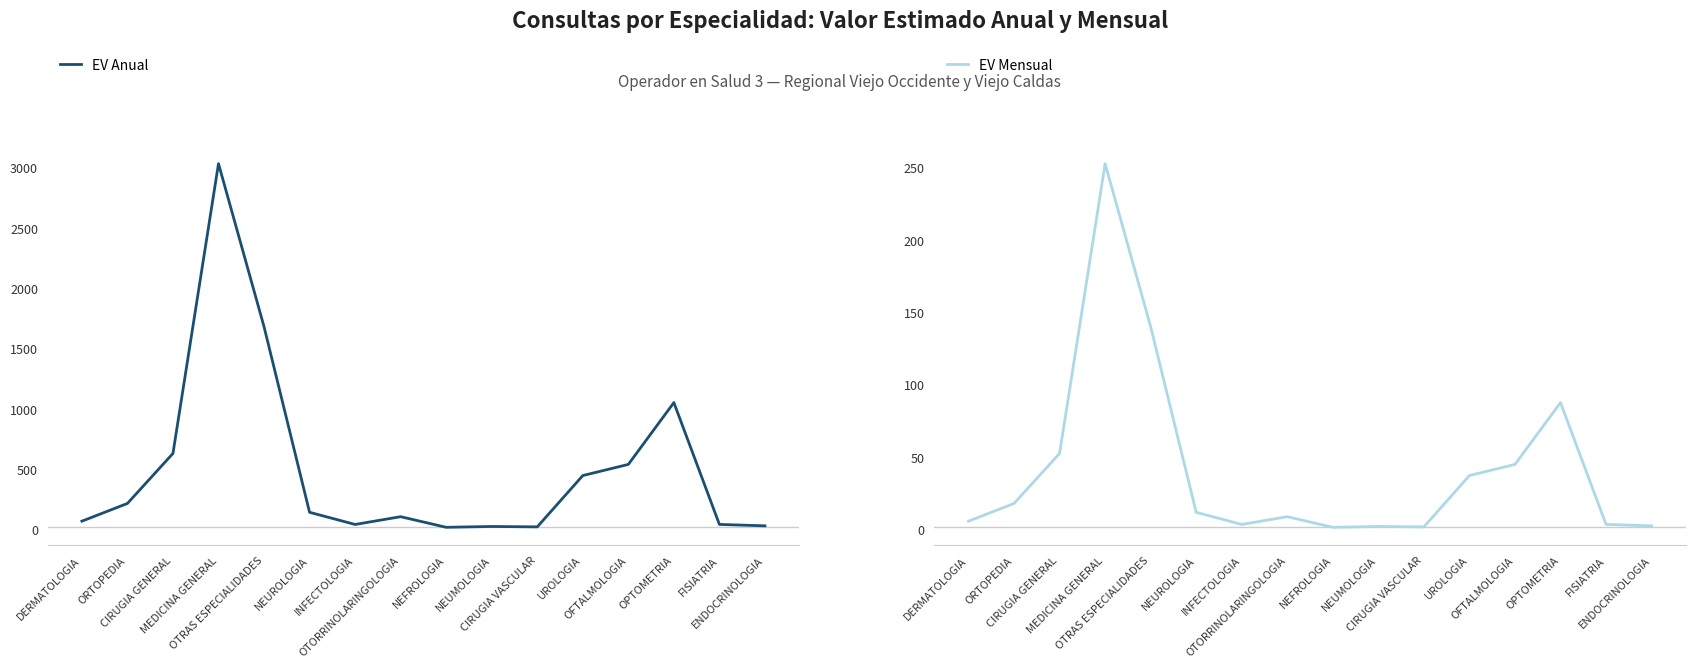

Reading left to right, transcribe all the data shown in this chart.

EV Anual: 69.5	216.6	631.3	3035.0	1682.8	143.2	42.3	106.8	18.8	25.7	22.2	447.9	540.4	1053.3	42.6	31.0
EV Mensual: 5.8	18.0	52.6	252.9	140.2	11.9	3.5	8.9	1.6	2.1	1.9	37.3	45.0	87.8	3.5	2.6